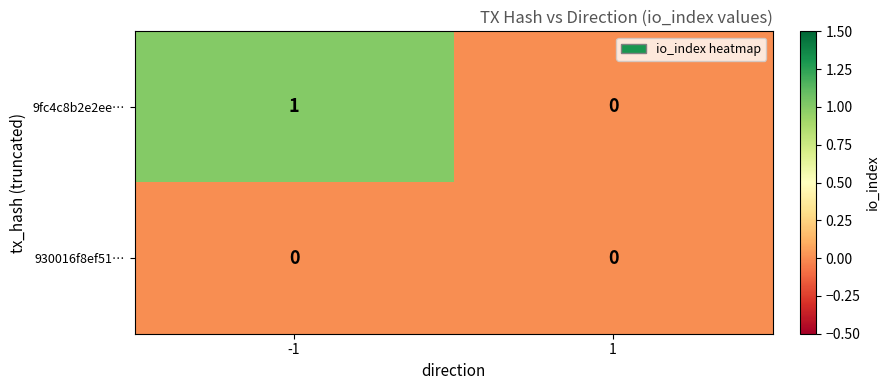

List the series in order of their peak value, lowest first.

930016f8ef51…, 9fc4c8b2e2ee…